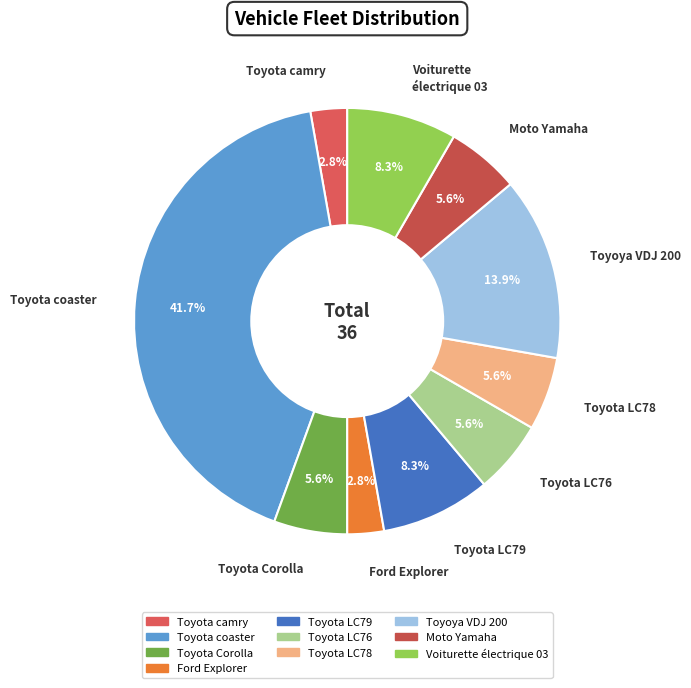

What is the total percentage of Toyota camry and Ford Explorer?

5.6%